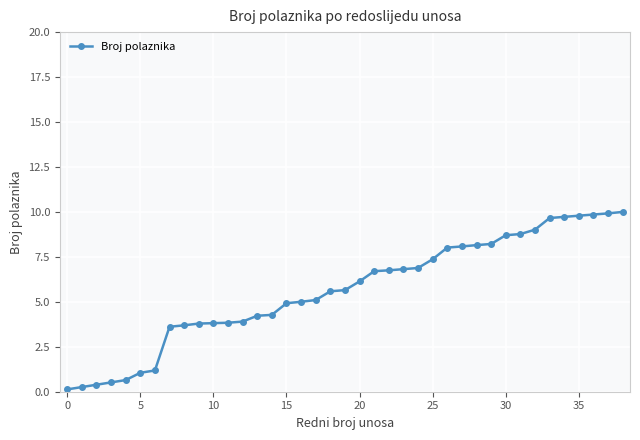

Does the chart have visible grid lines?

Yes